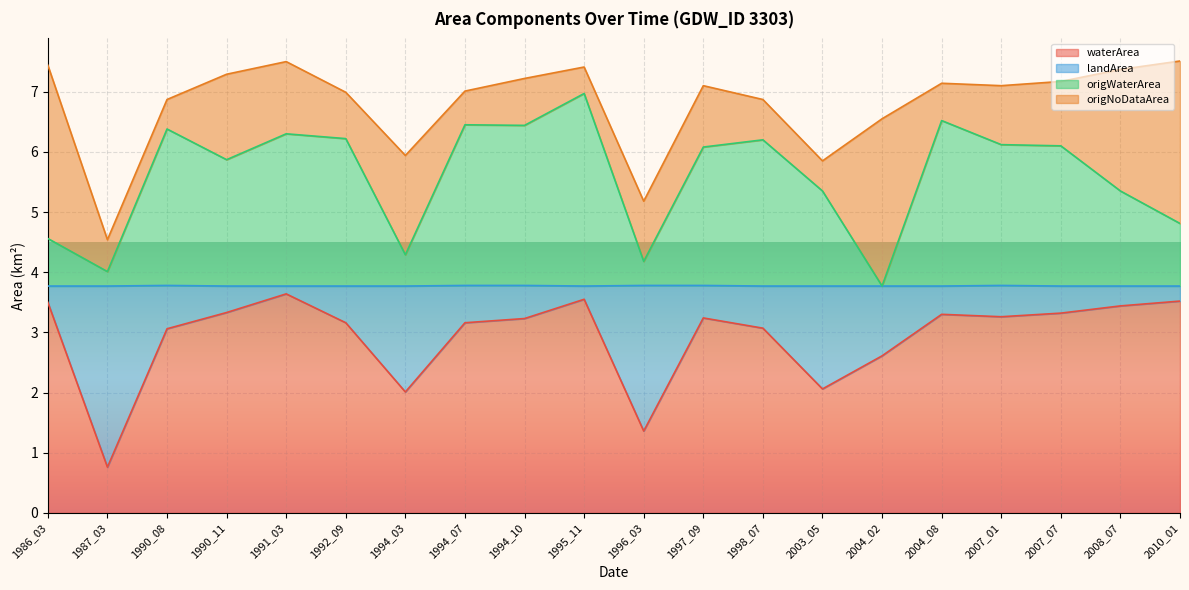

What is the minimum value for waterArea?

0.8